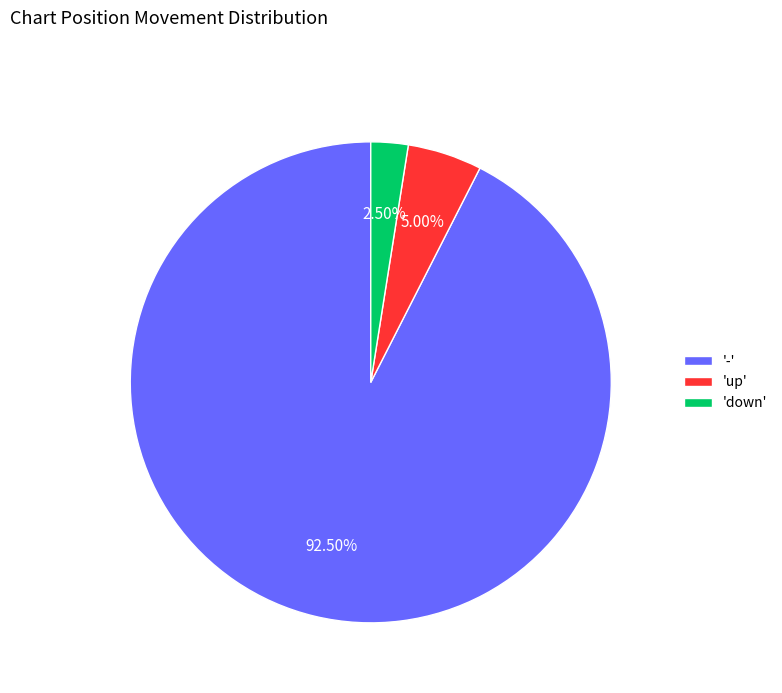

Combined, do '-' and 'down' account for over 50%?

Yes